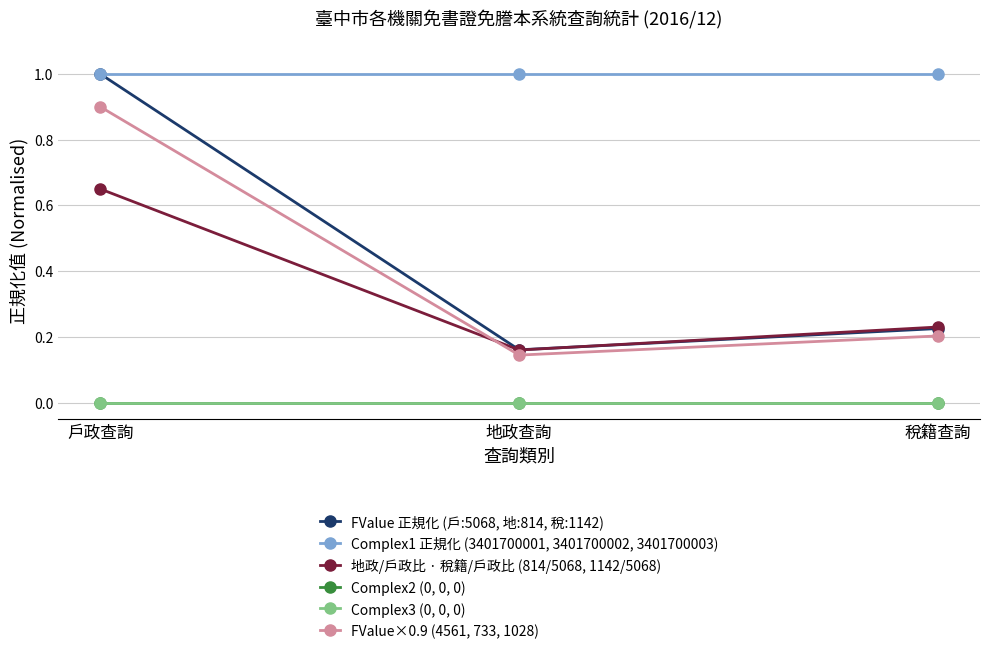

Is this an area chart (filled region under the line)?

No